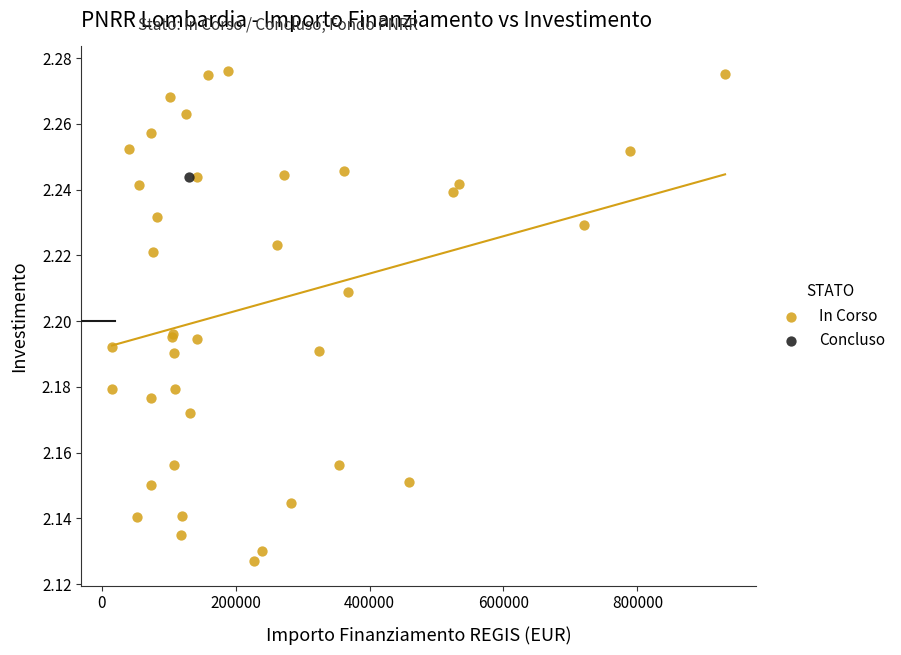

What are all the series names shown in the legend?

In Corso, Concluso